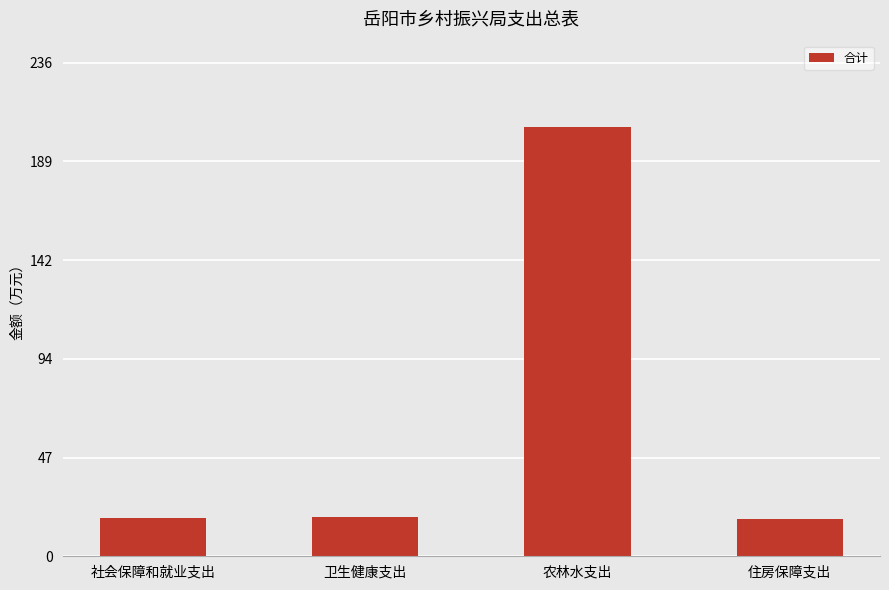

How many data points are less than 19?

2